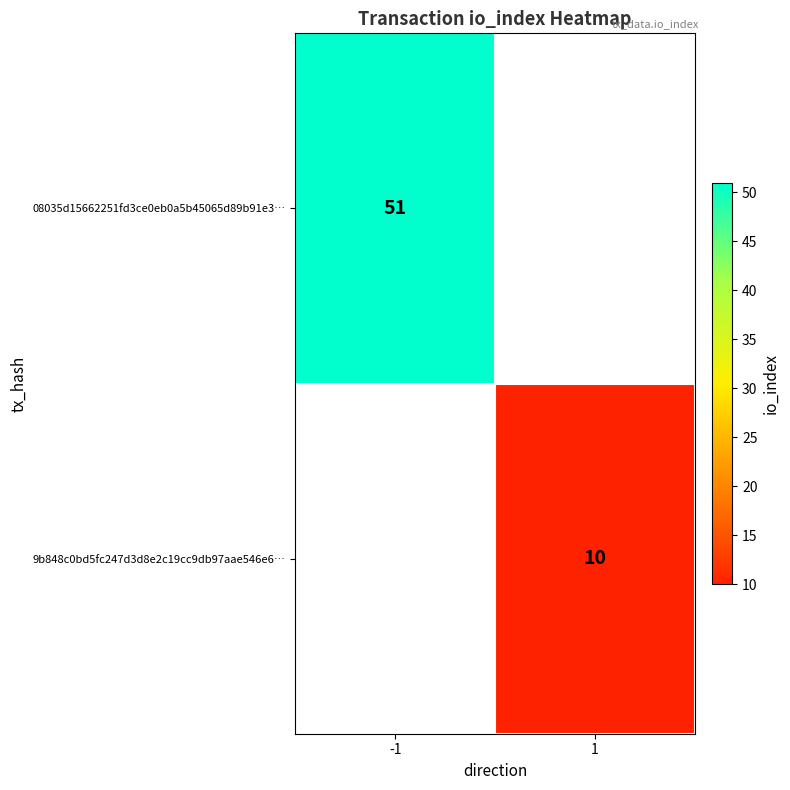

How many distinct data groups are displayed?

2